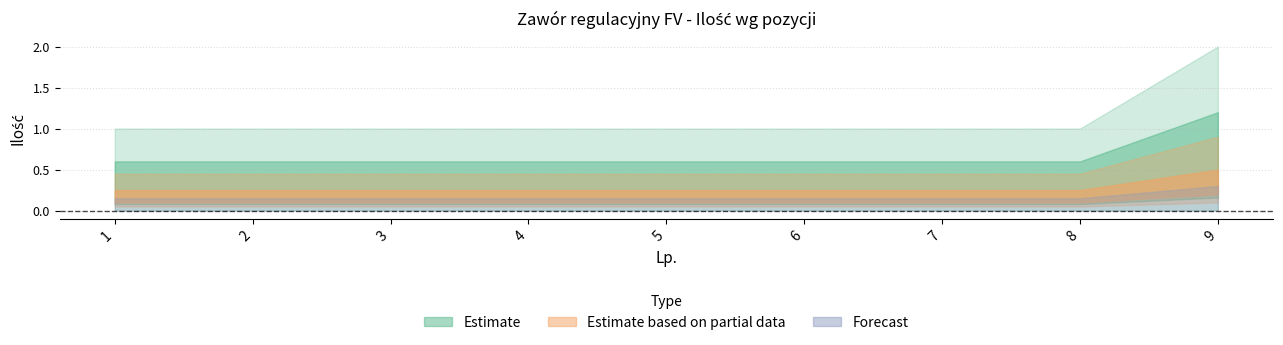

At 5, list the series in order from smallest to largest.

Forecast, Estimate based on partial data, Estimate